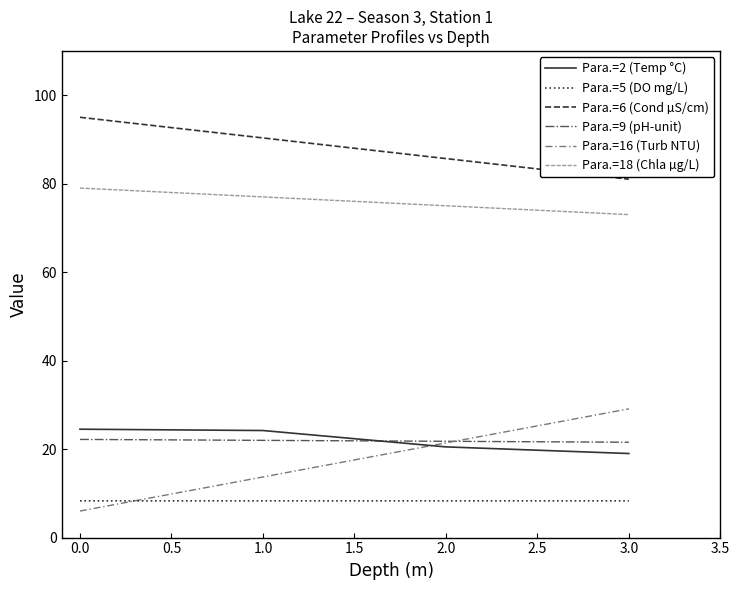

True or false: Para.=6 (Cond) and Para.=2 (Temp) intersect in this chart.

False